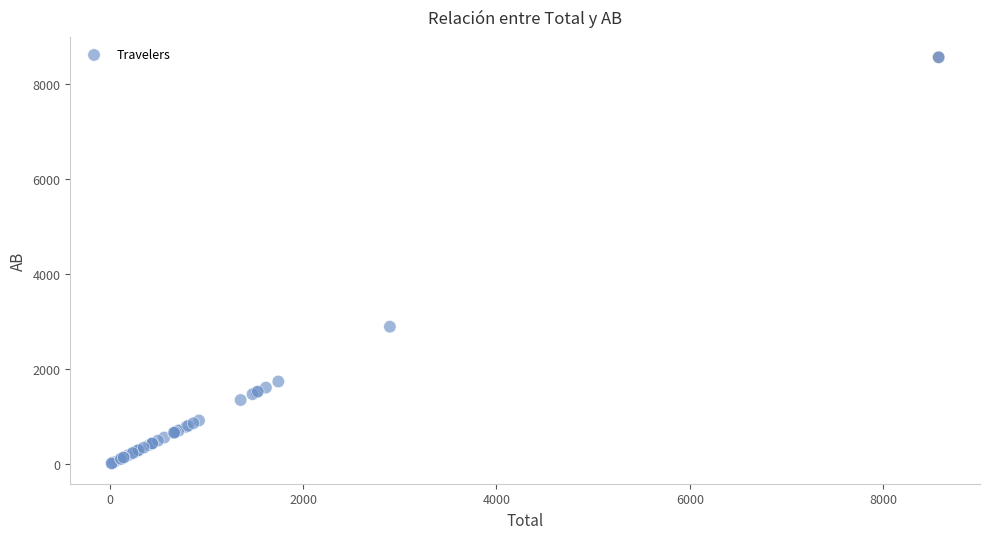

What Y value in the scatter plot is closest to 4293?

2897.1